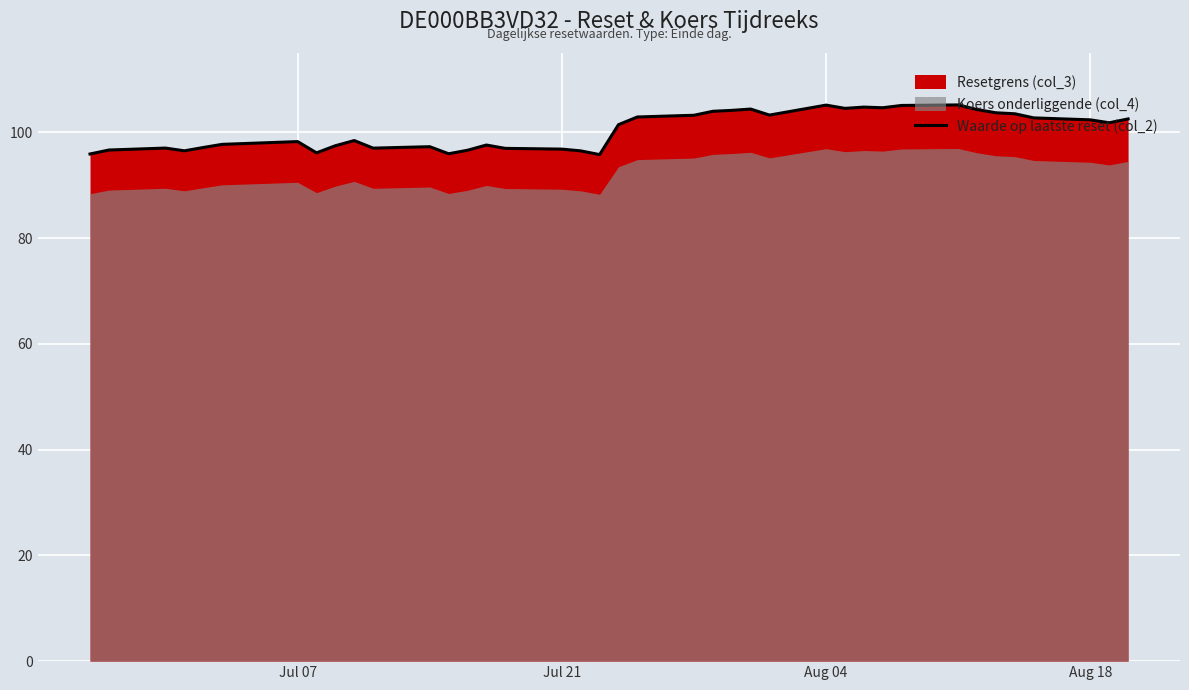

The Waarde op laatste reset (col_2) series shows 136.6 at Jul 21. True or false?

False